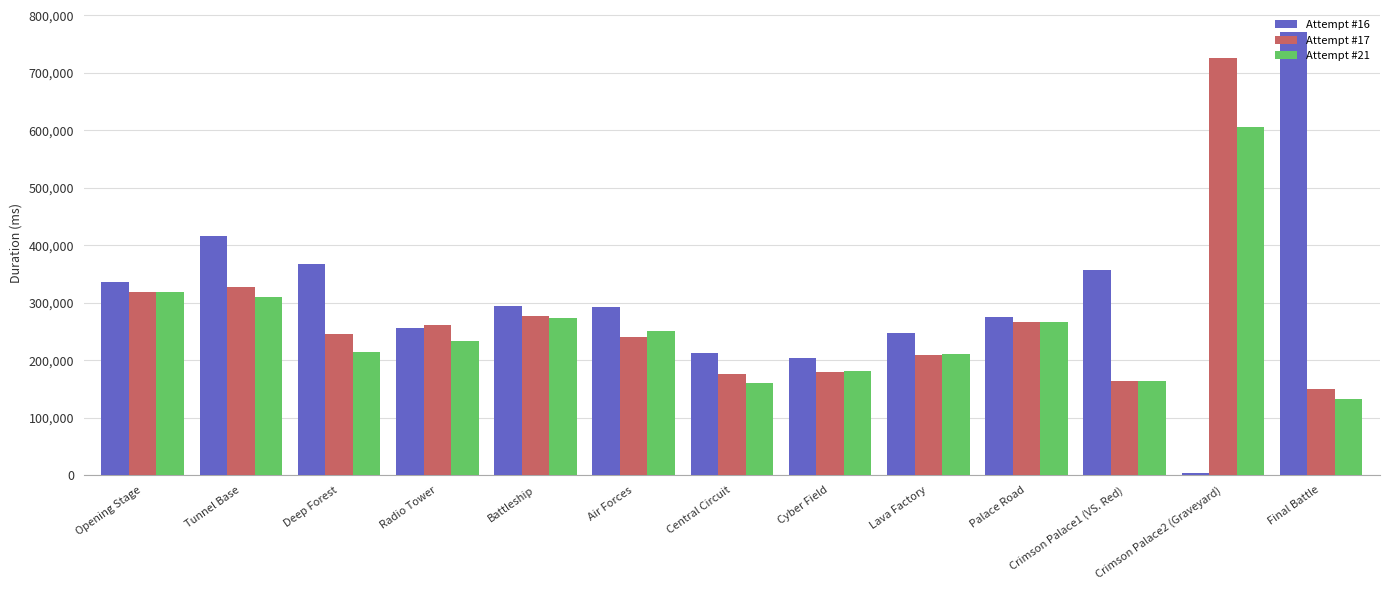

What is the spread (max minus min) of values at Deep Forest?

154145